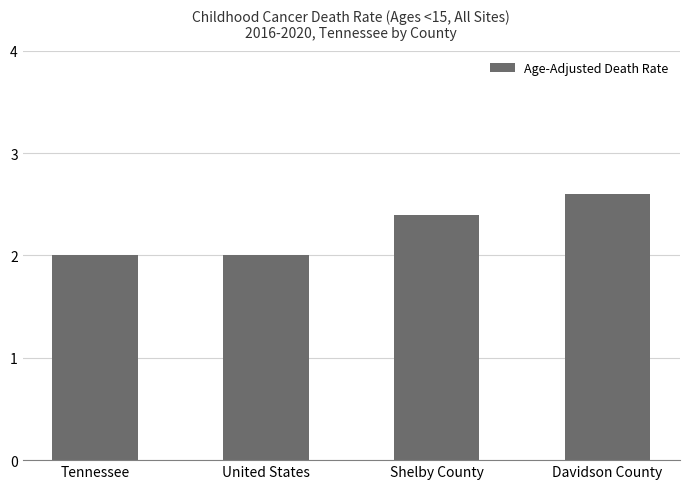

What is the value of the 3rd bar from the left?

2.4